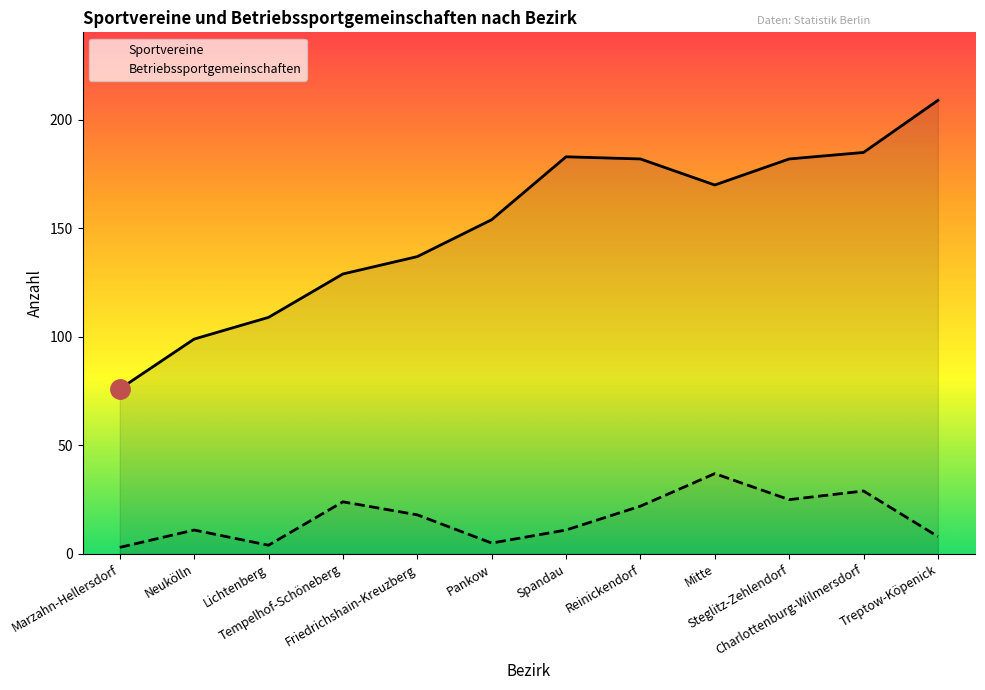

What position from the right is Reinickendorf?

5